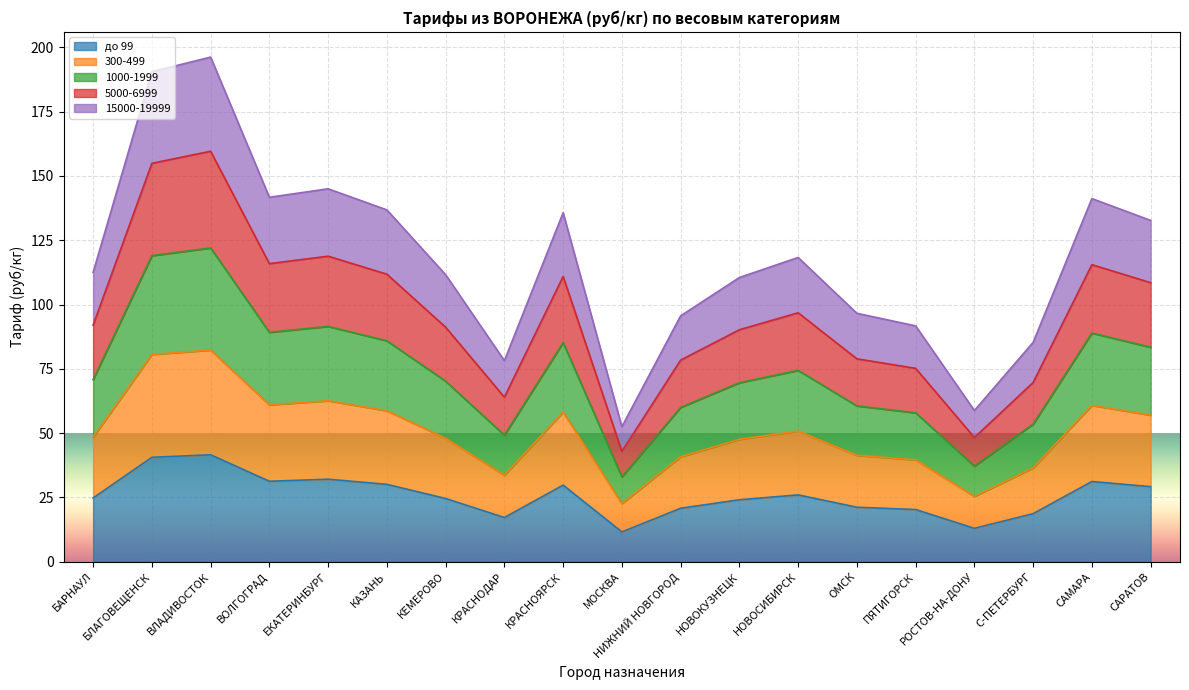

Does the chart display data point markers on the line(s)?

No